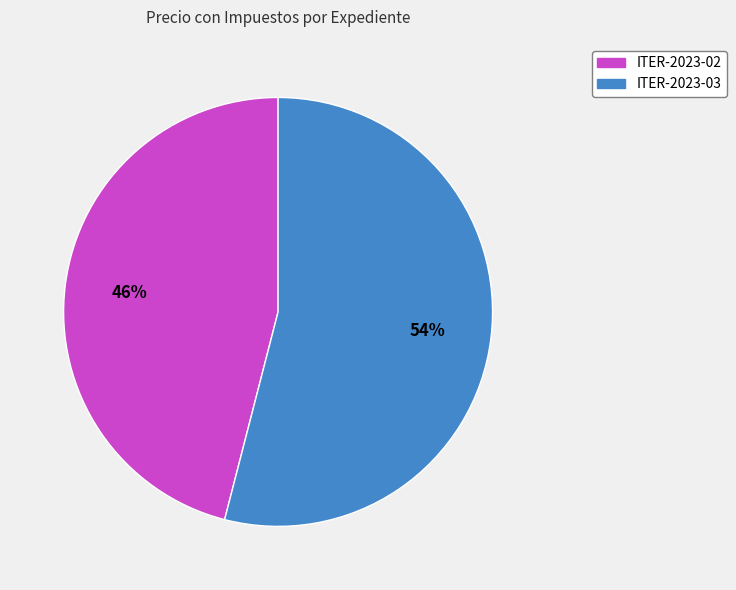

True or false: ITER-2023-03 accounts for 43% of the total.

False